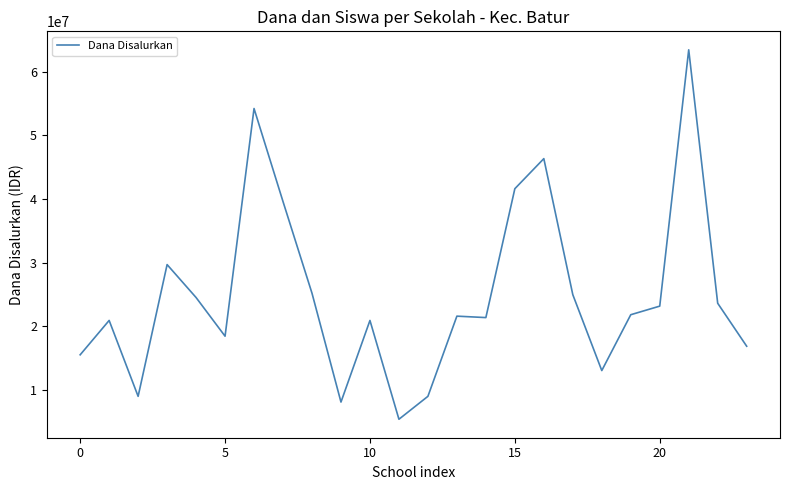

True or false: the data has more than 1 interior local peaks.

True